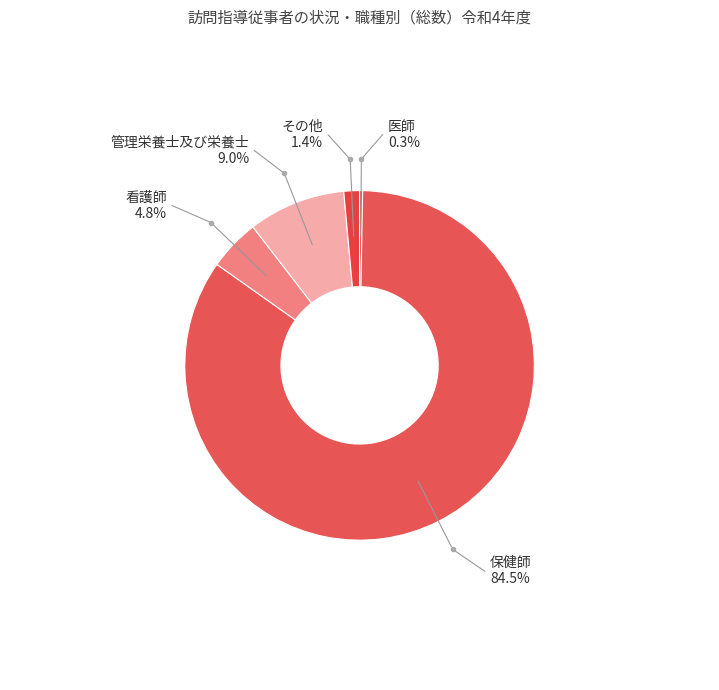

Is it true that 管理栄養士及び栄養士 is 9% of the pie?

True